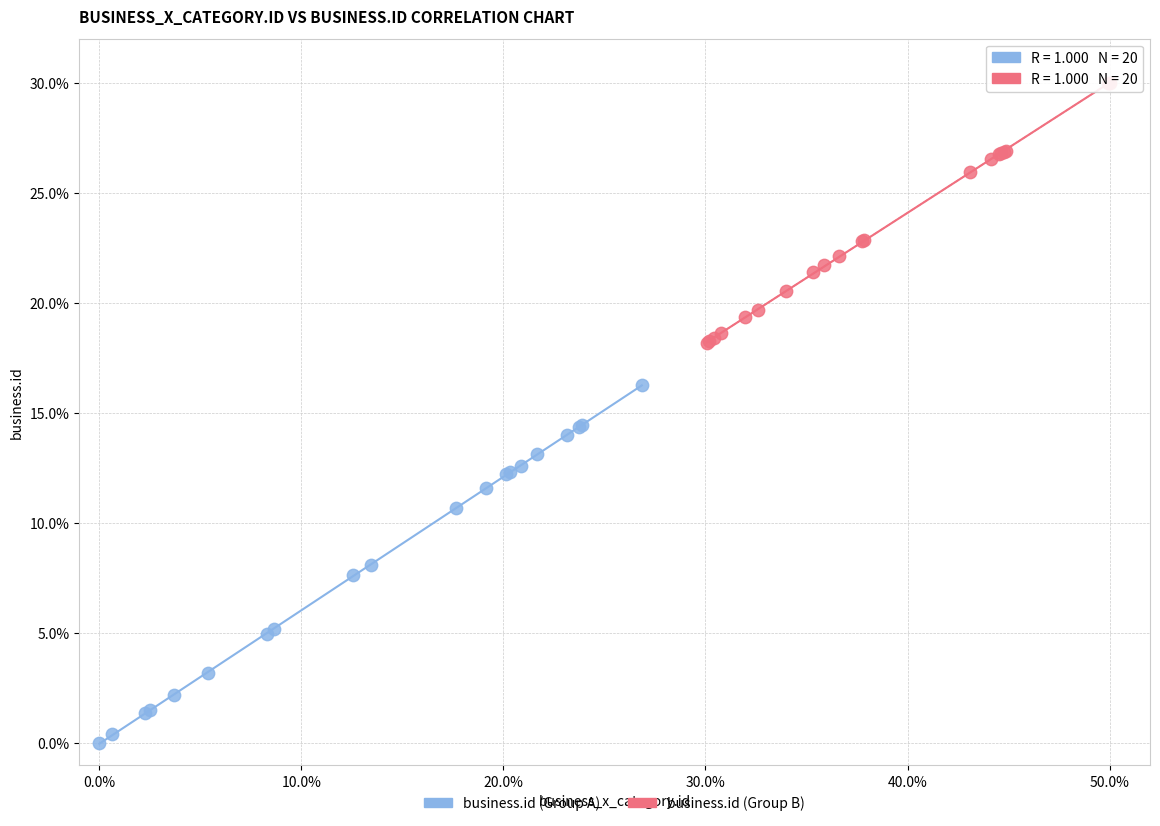

Which series contains the lowest Y value?

business.id (Group A)